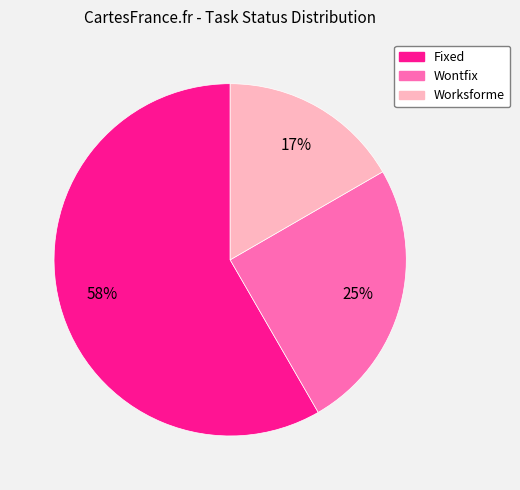

Which category has the biggest portion of the pie?

Fixed